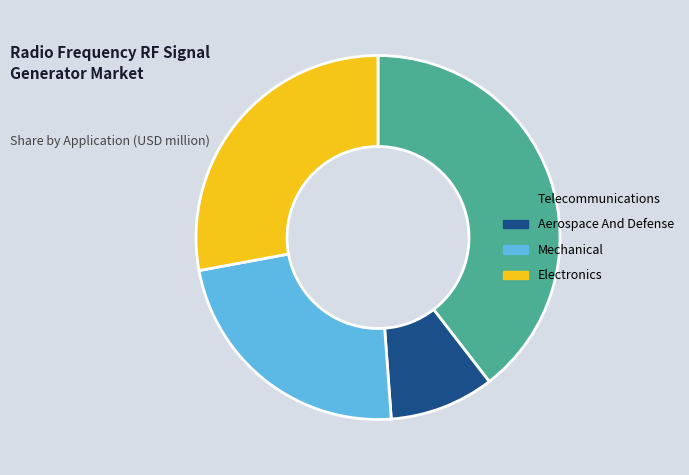

Is the sum of Electronics and Mechanical greater than half?

Yes